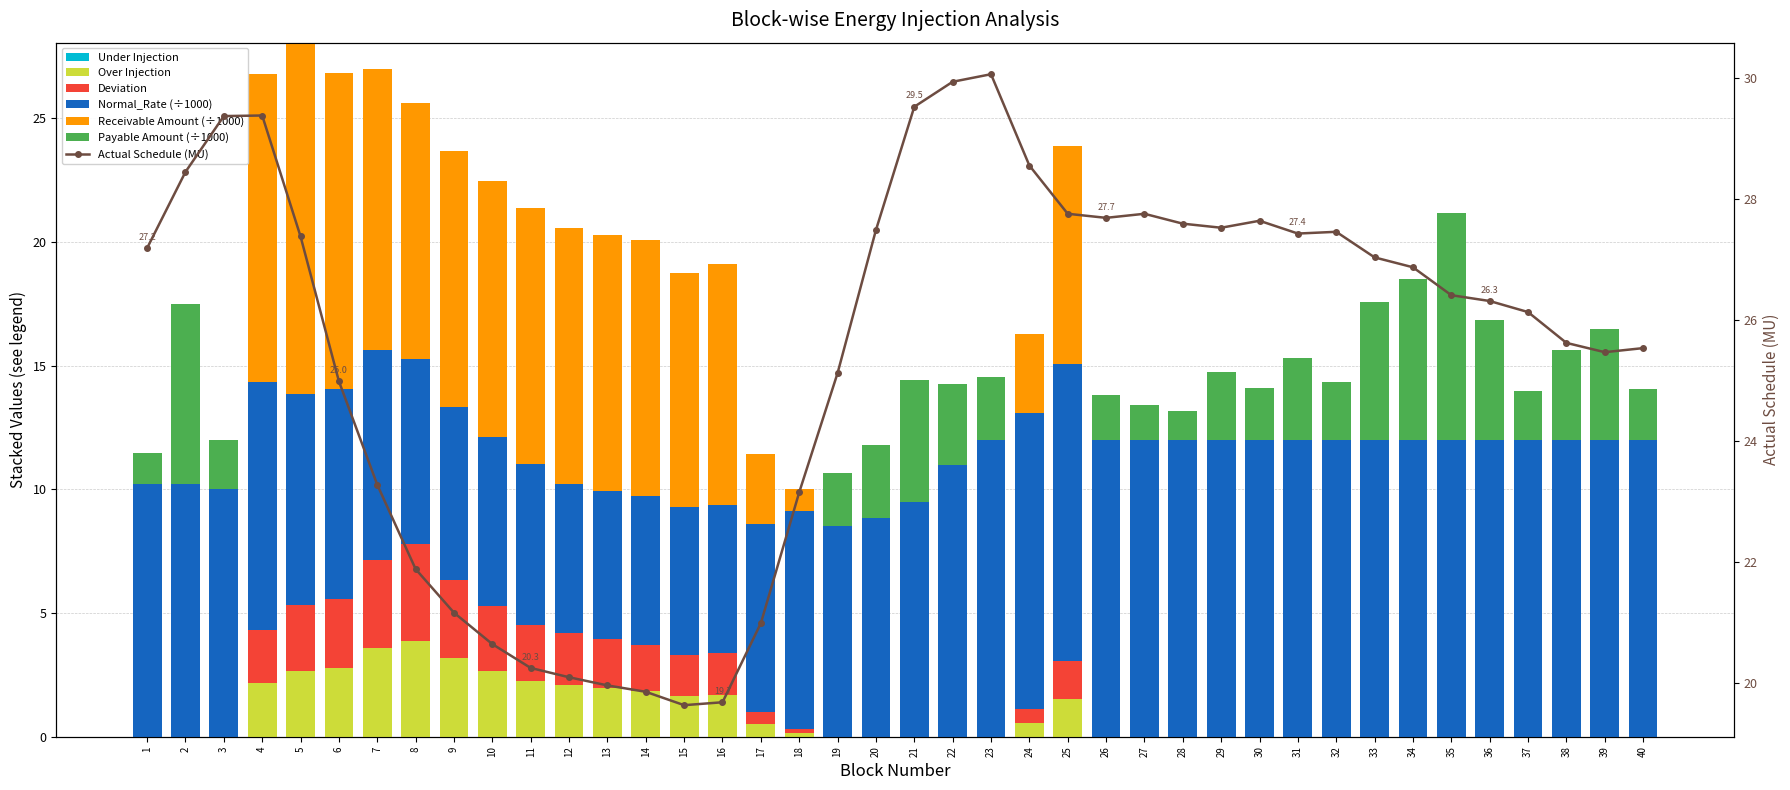

What is the difference between the highest and lowest values at 40?

12.7